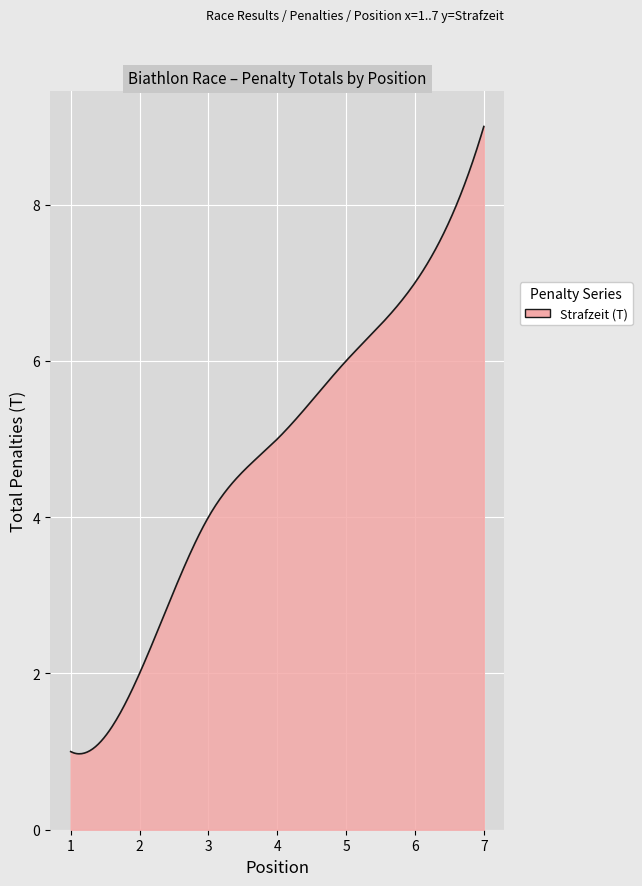

What is the maximum value shown in the chart?

9.0